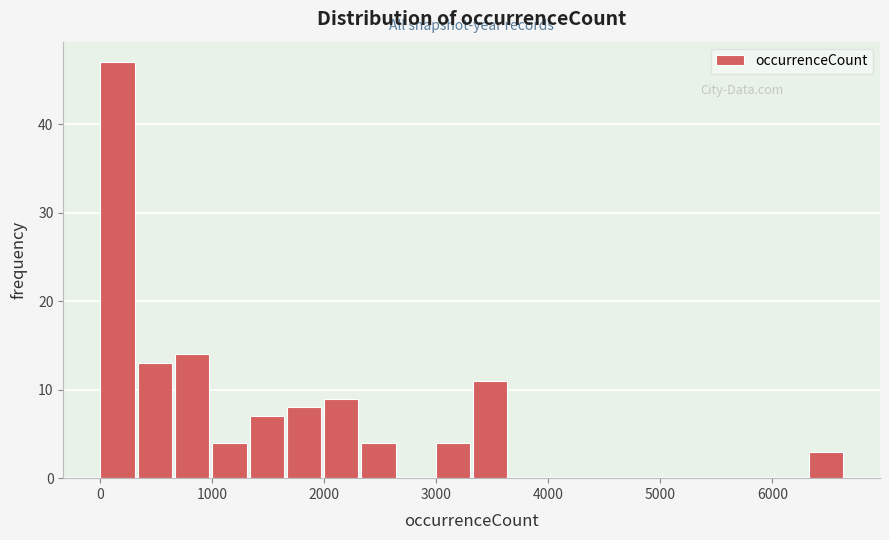

Around what value on the x-axis is the tallest bar? Give the approximate position of its centre, as read against the axis.

200